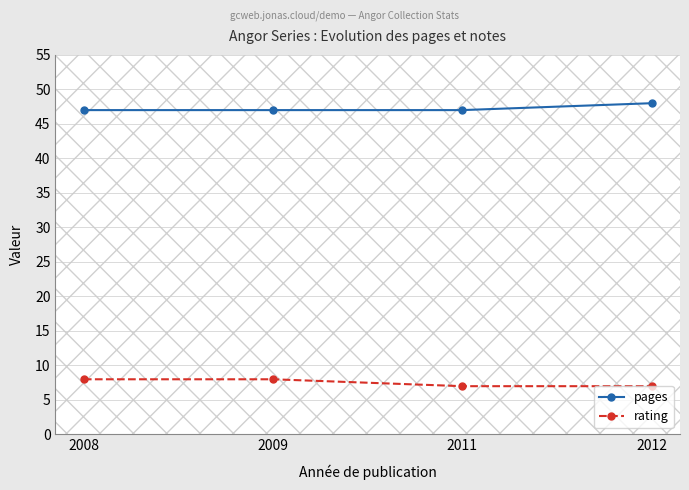

Is the value of rating at 2009 greater than the value of pages at 2011?

No